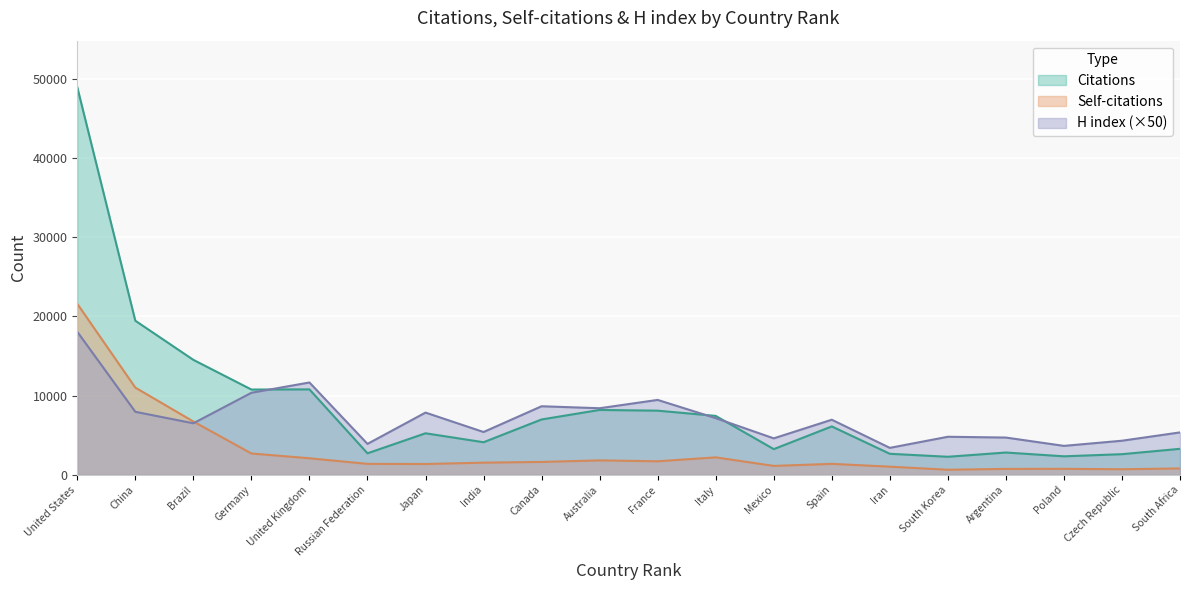

The value of Self-citations at Japan is 1783. True or false?

False